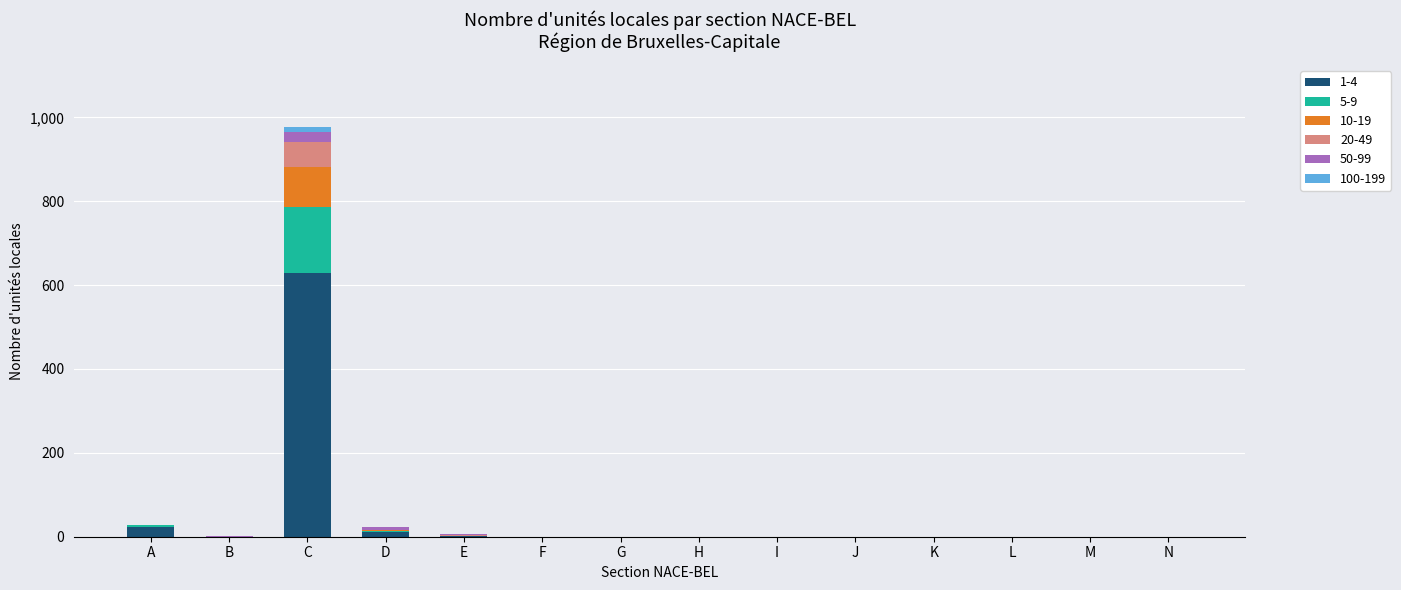

At which label does 1-4 reach its peak?

C